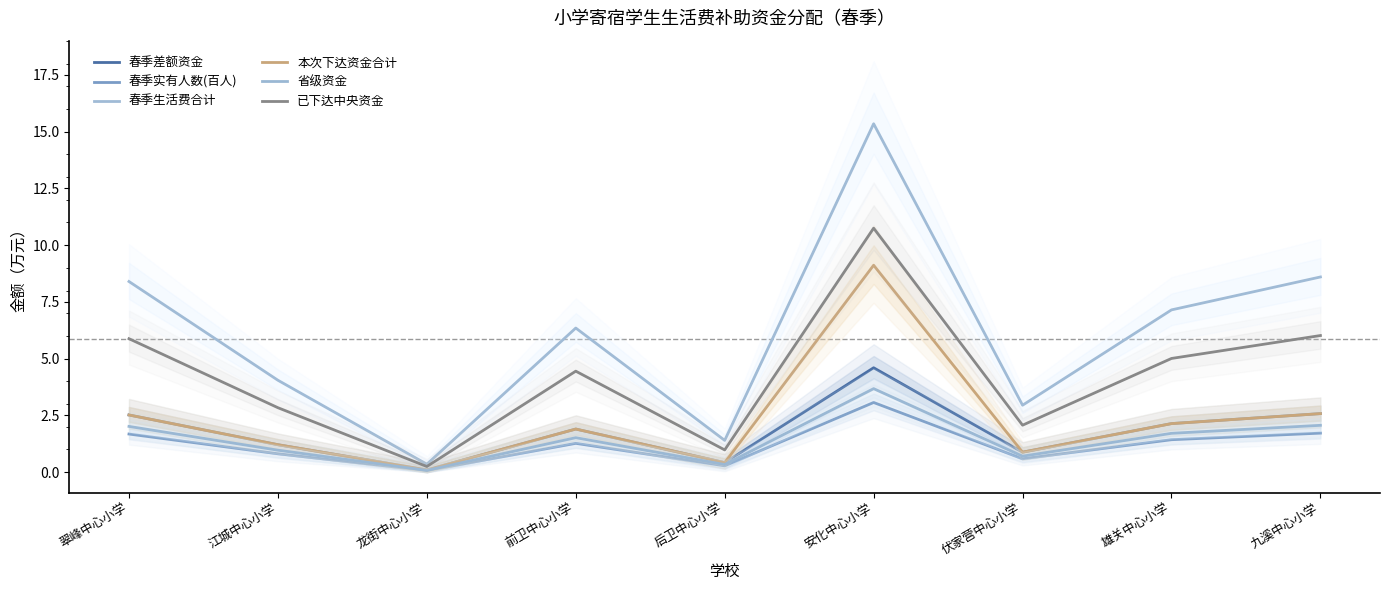

Which series changed the most between 龙街中心小学 and 安化中心小学?

春季生活费合计